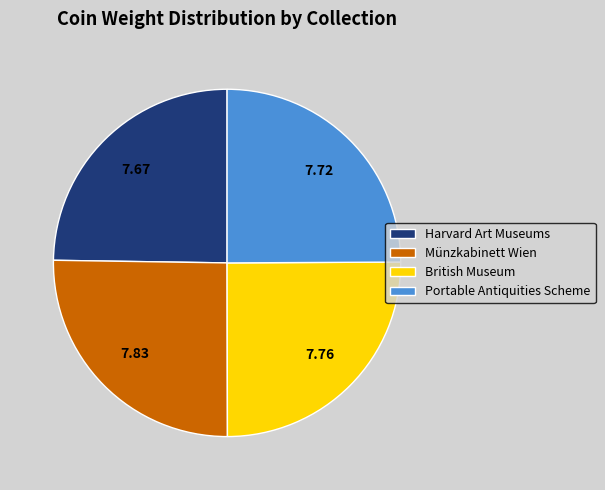

Combined, do Portable Antiquities Scheme and Harvard Art Museums account for over 50%?

No